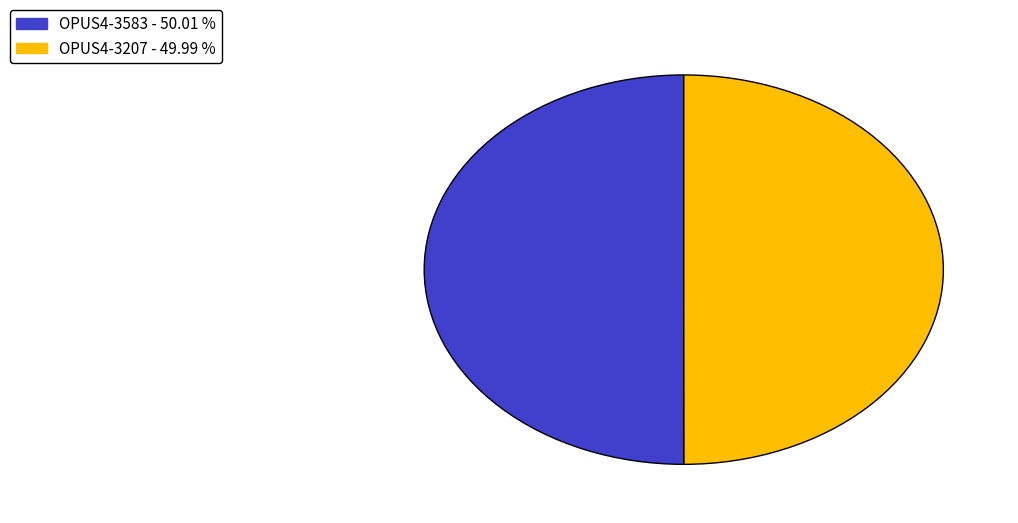

Approximately how many times larger is the value at OPUS4-3207 - 49.99 % compared to OPUS4-3583 - 50.01 %?

1.0